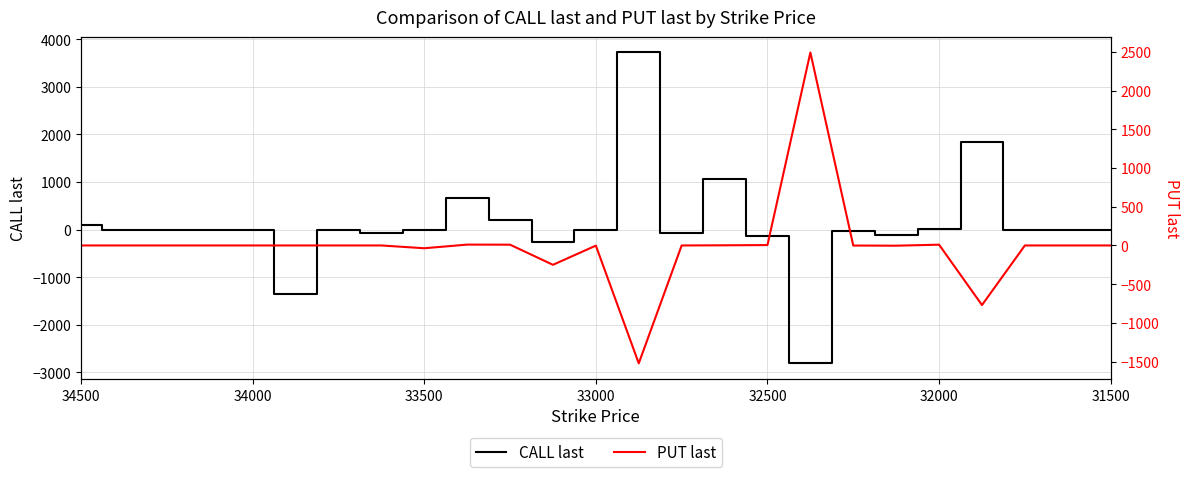

What are all the series names shown in the legend?

CALL last, PUT last